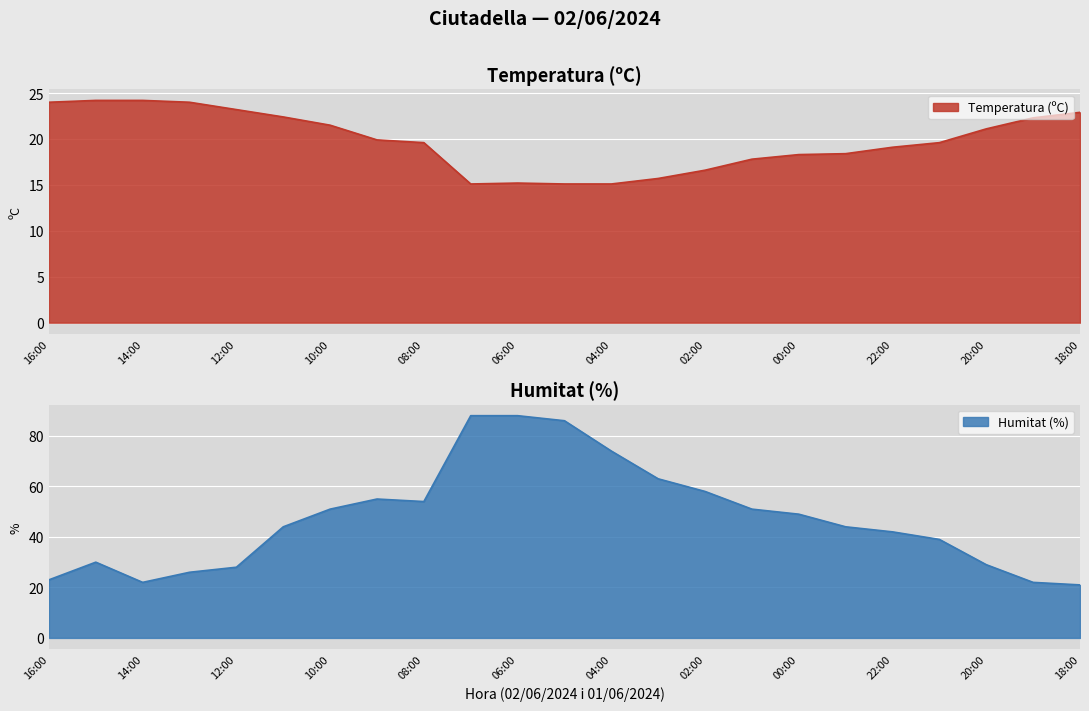

List the series in order of their overall mean, lowest first.

Temperatura (ºC), Humitat (%)